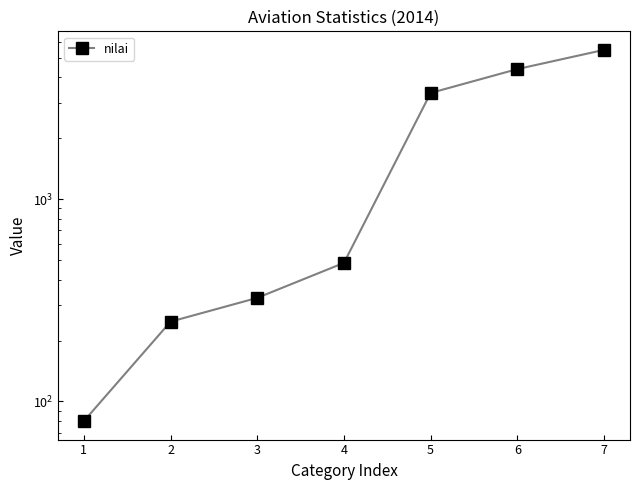

Reading left to right, extract all data points from this chart.

1=80	2=248	3=325	4=484	5=3348	6=4393	7=5466